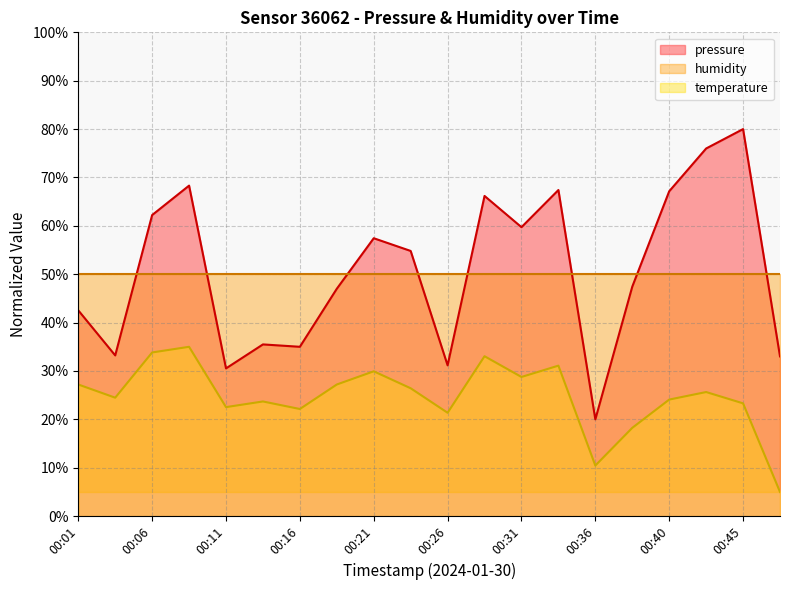

What is the spread (max minus min) of values at 00:33?

36.3